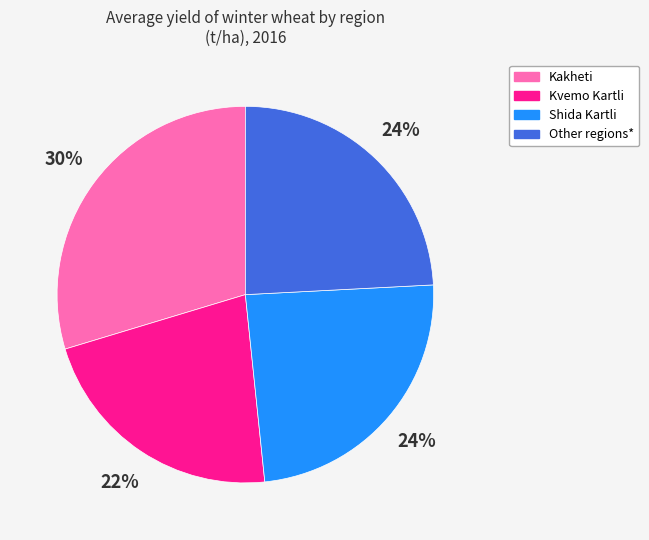

Which has a higher value, Other regions* or Kakheti?

Kakheti